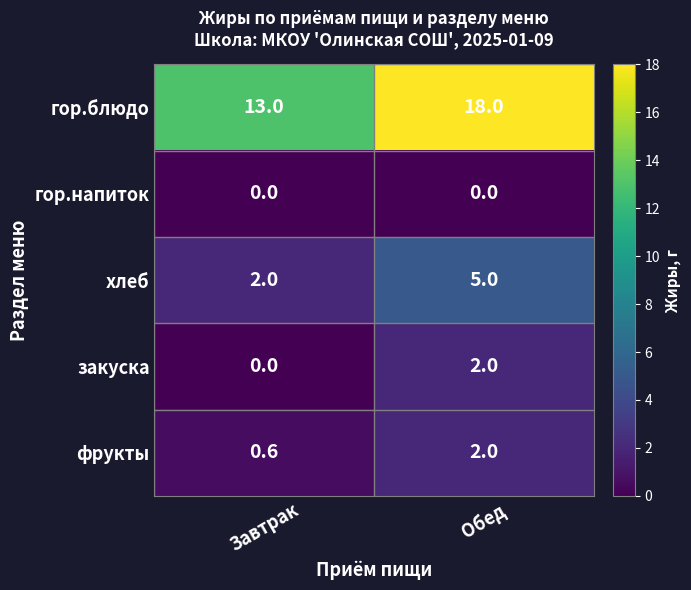

What is the difference between the гор.блюдо values at Завтрак and Обед?

5.0